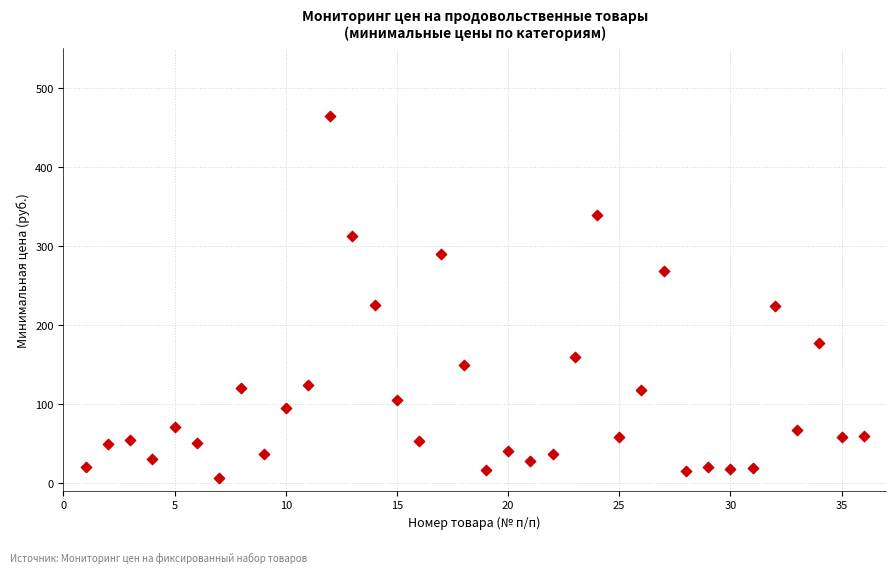

What is the range of Y values (max minus min)?

458.6